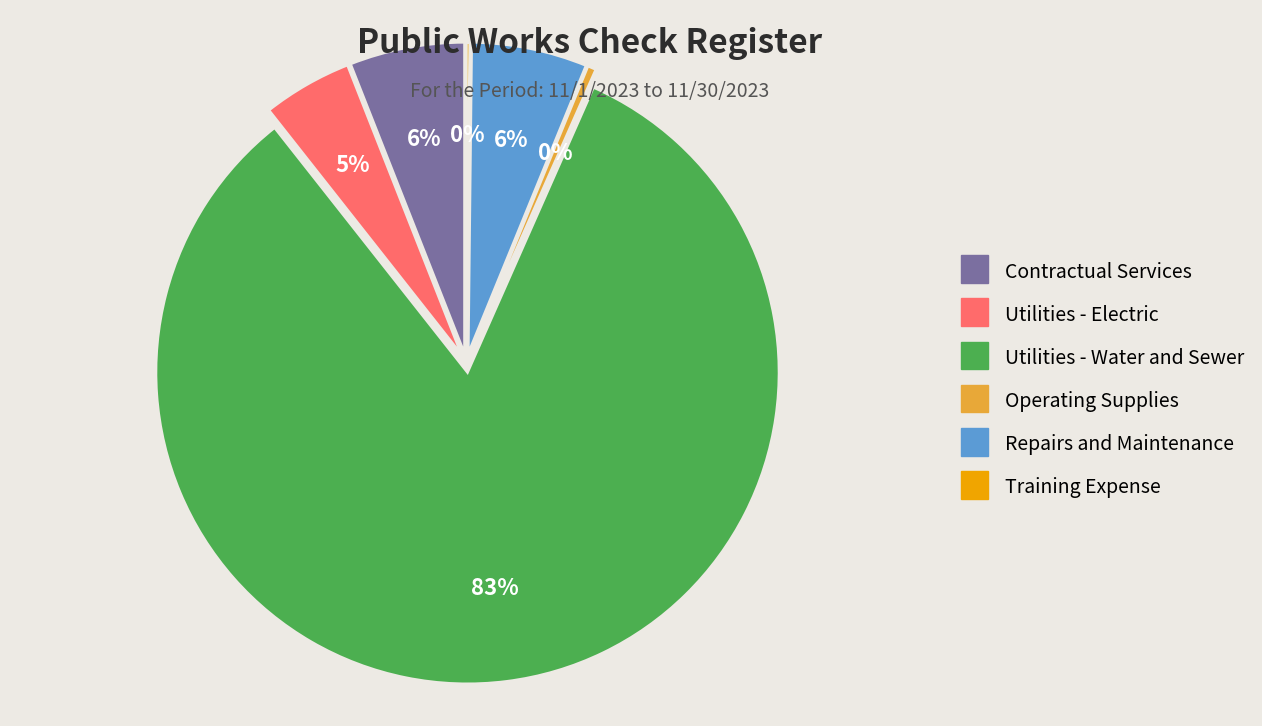

Does any single category account for the majority?

Yes